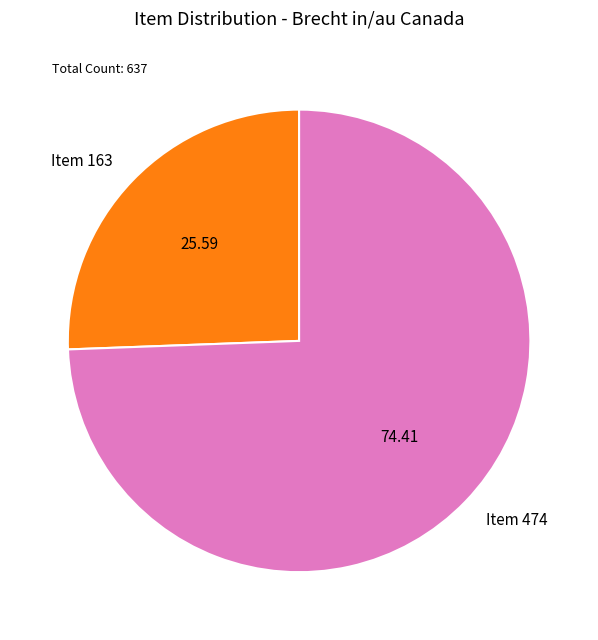

What is the smallest slice in the pie chart?

Item 163